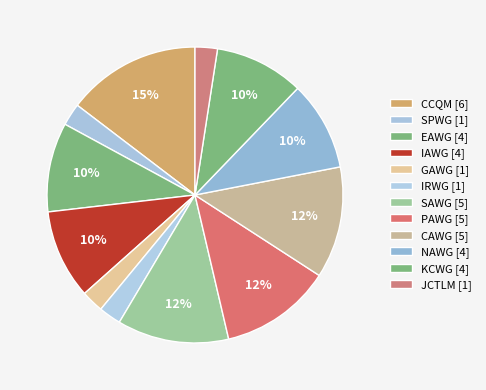

To the nearest percent, what is the combined percentage of SAWG and JCTLM?

15%